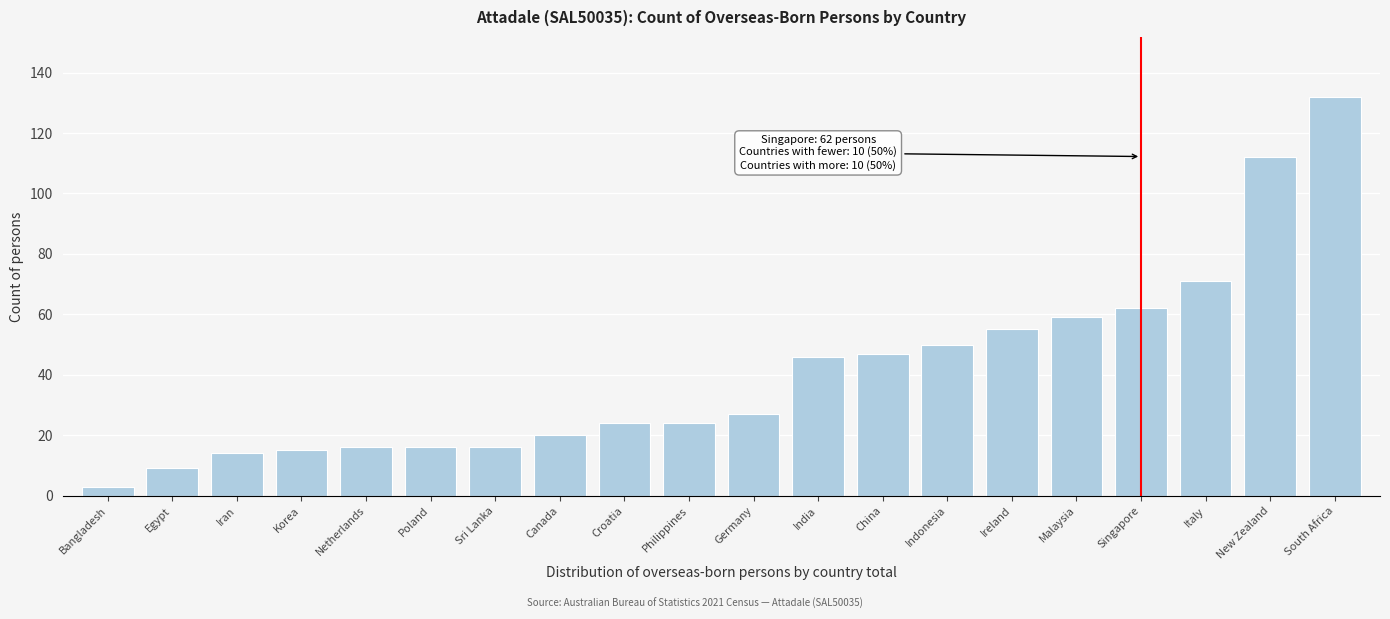

Reading right to left, transcribe all the data shown in this chart.

South Africa=132	New Zealand=112	Italy=71	Singapore=62	Malaysia=59	Ireland=55	Indonesia=50	China=47	India=46	Germany=27	Philippines=24	Croatia=24	Canada=20	Sri Lanka=16	Poland=16	Netherlands=16	Korea=15	Iran=14	Egypt=9	Bangladesh=3